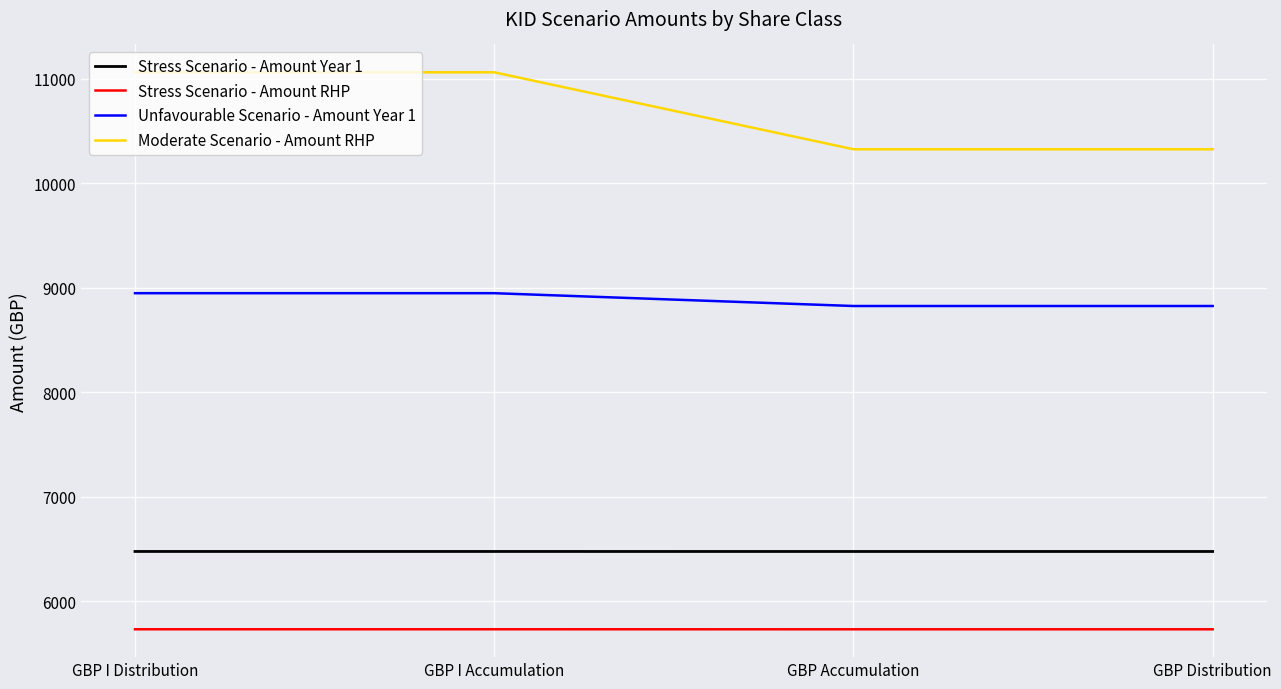

What is the sum of the Stress Scenario - Amount Year 1 values at GBP I Distribution and GBP Accumulation?

12949.0